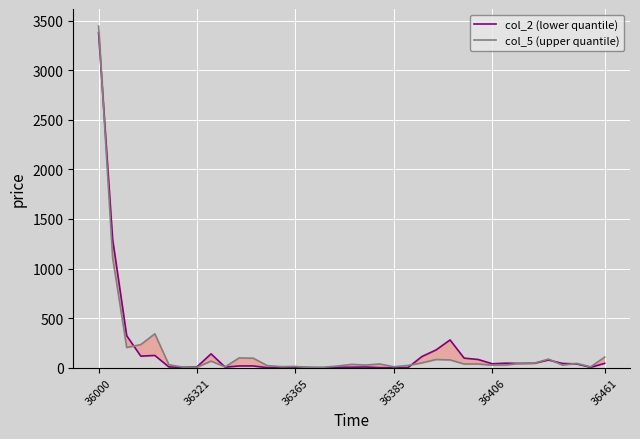

How many data points in col_5 (upper quantile) are less than 38?

18